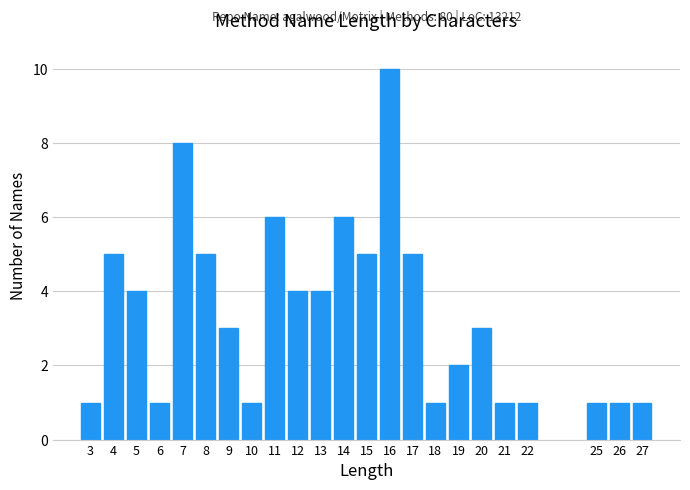

Reading right to left, extract all data points from this chart.

27=1	26=1	25=1	22=1	21=1	20=3	19=2	18=1	17=5	16=10	15=5	14=6	13=4	12=4	11=6	10=1	9=3	8=5	7=8	6=1	5=4	4=5	3=1